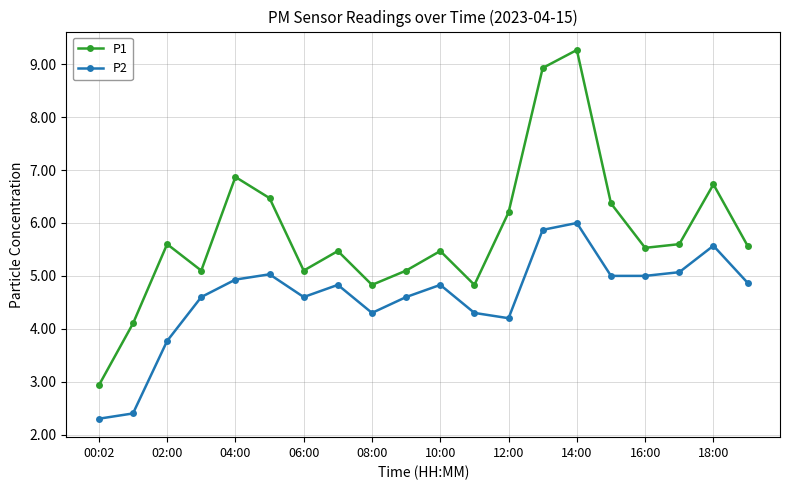

What is the sum of all P1 values?

116.1